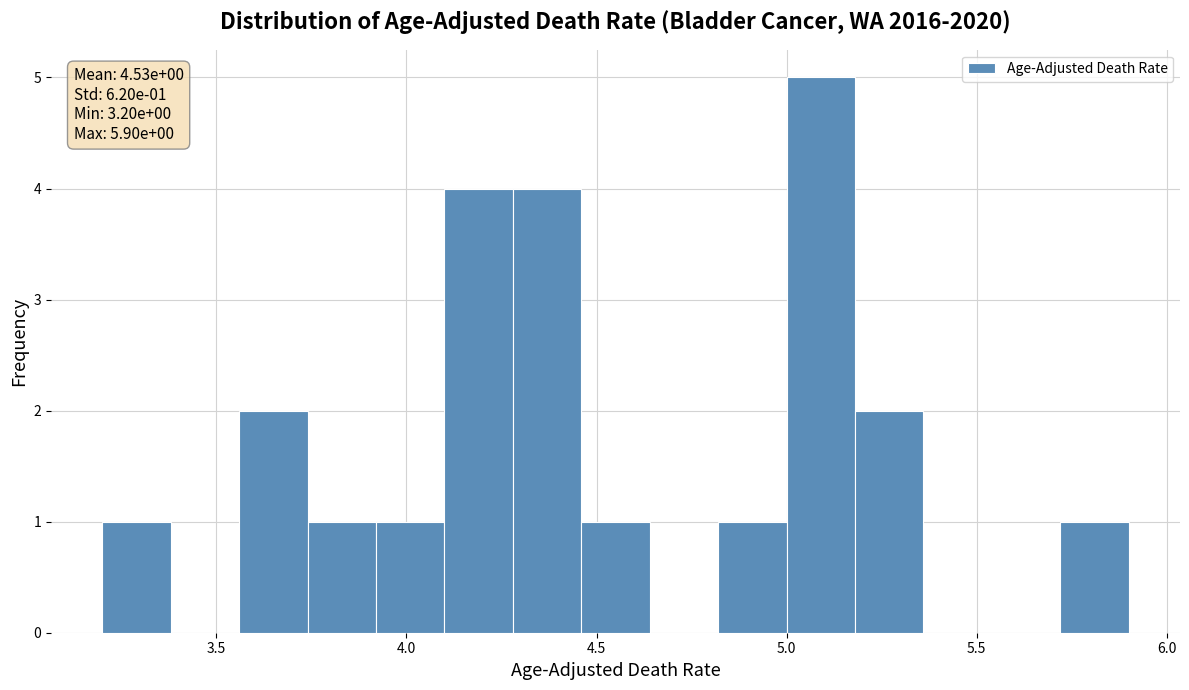

Around what value on the x-axis is the tallest bar? Give the approximate position of its centre, as read against the axis.

5.10